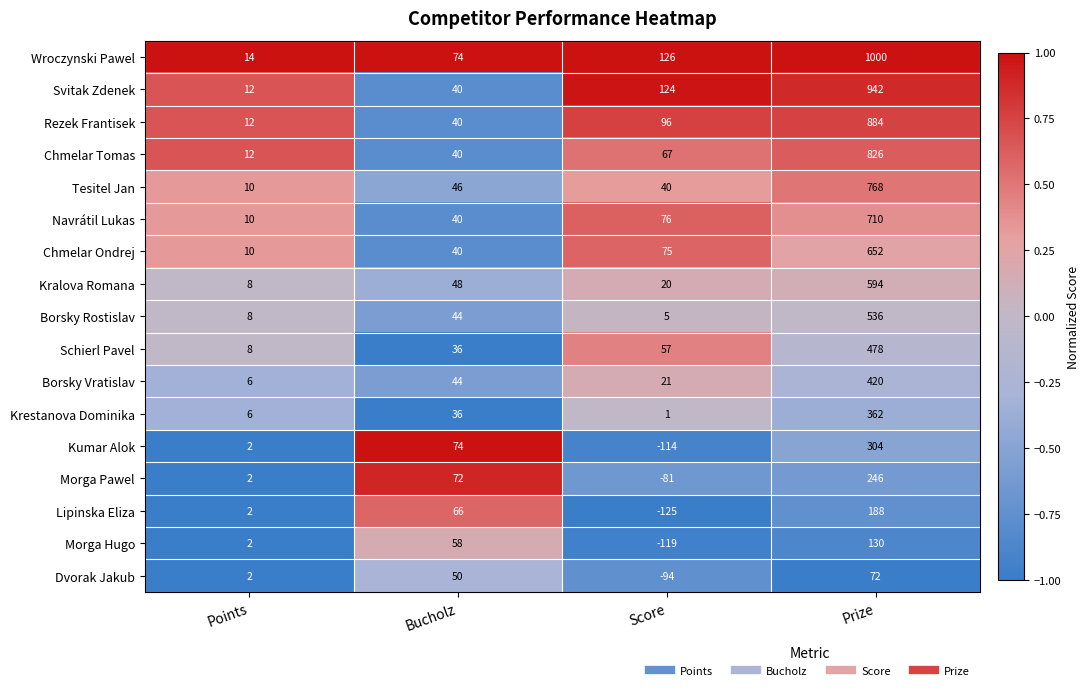

At which category is the sum across all series the highest?

Prize